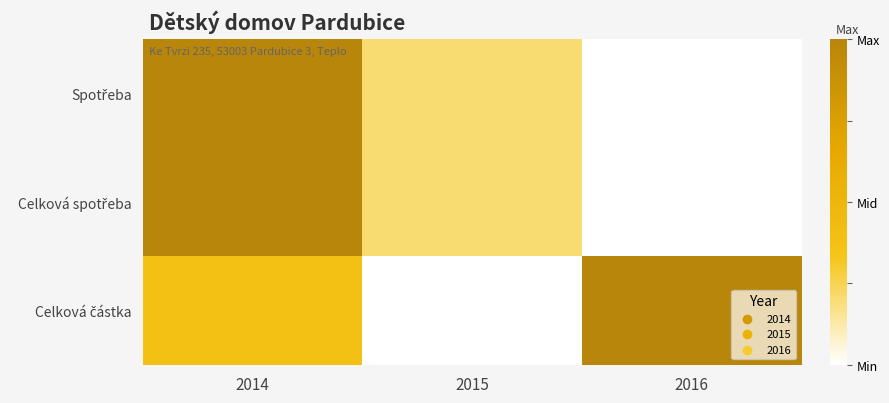

What is the maximum value shown in the chart?

1.0